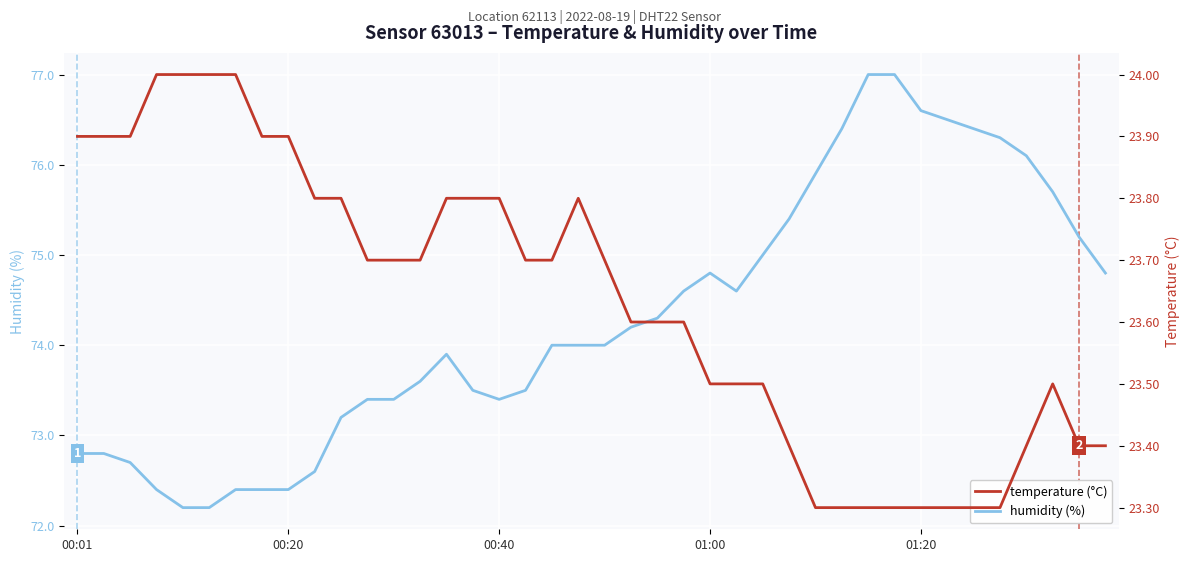

What is the minimum value for humidity?

72.2